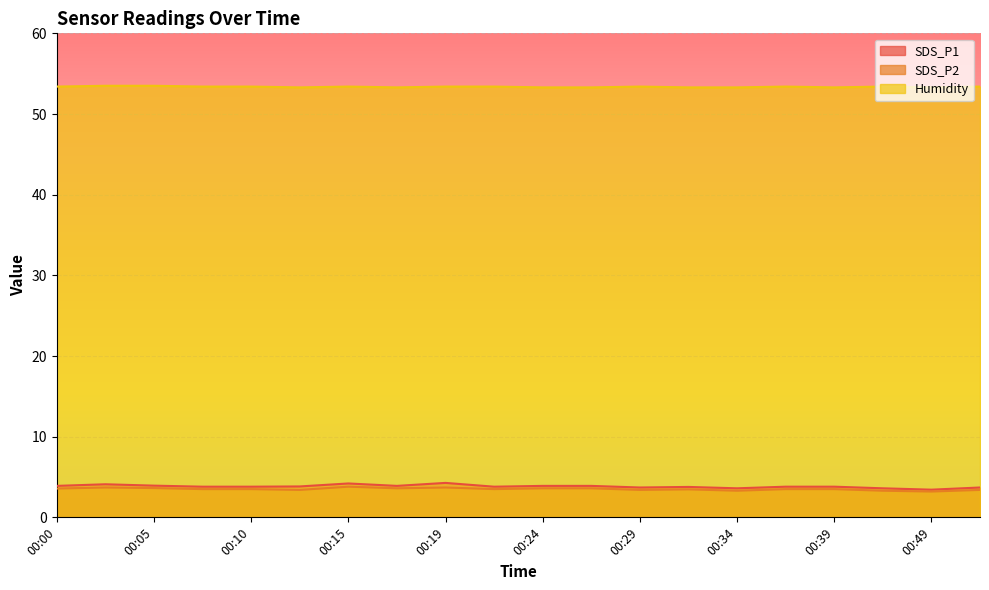

What are all the series names shown in the legend?

SDS_P1, SDS_P2, Humidity